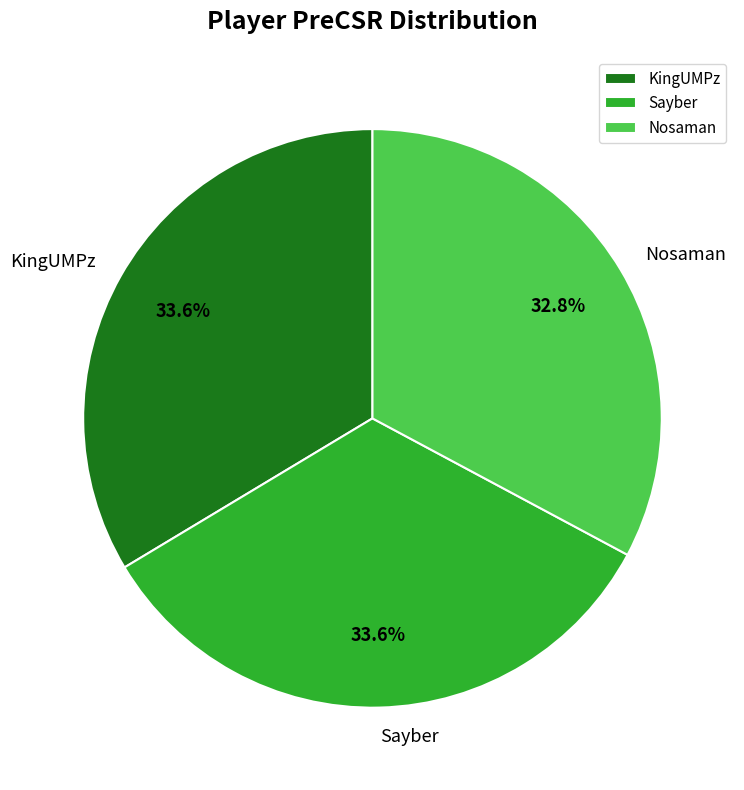

To the nearest percent, what is the difference between the Nosaman and KingUMPz slice percentages?

1%